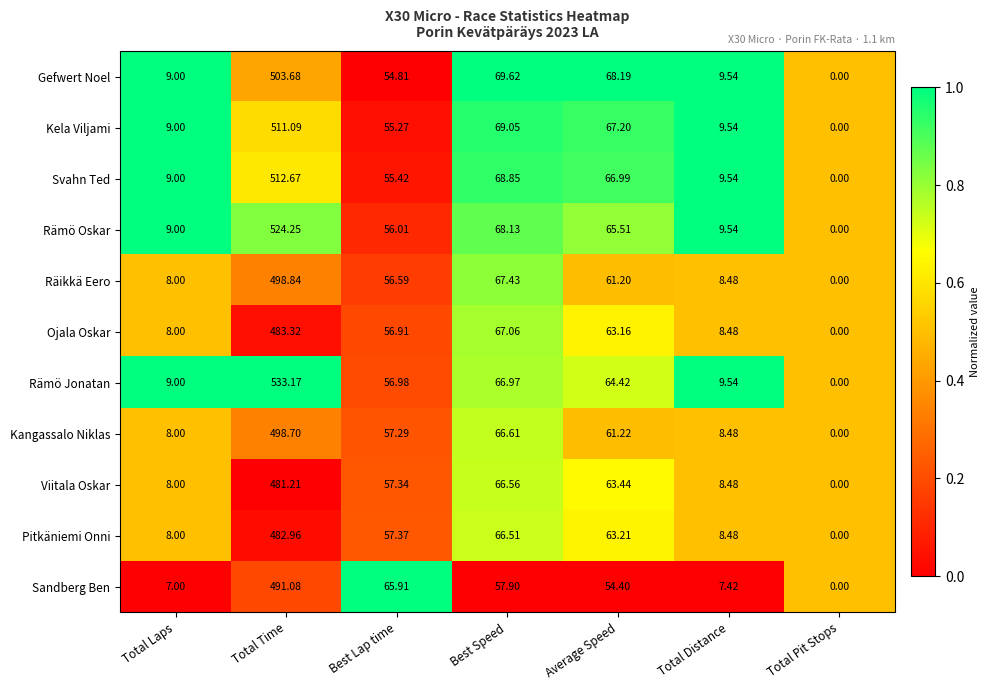

Which category has the highest value across all series?

Total Time